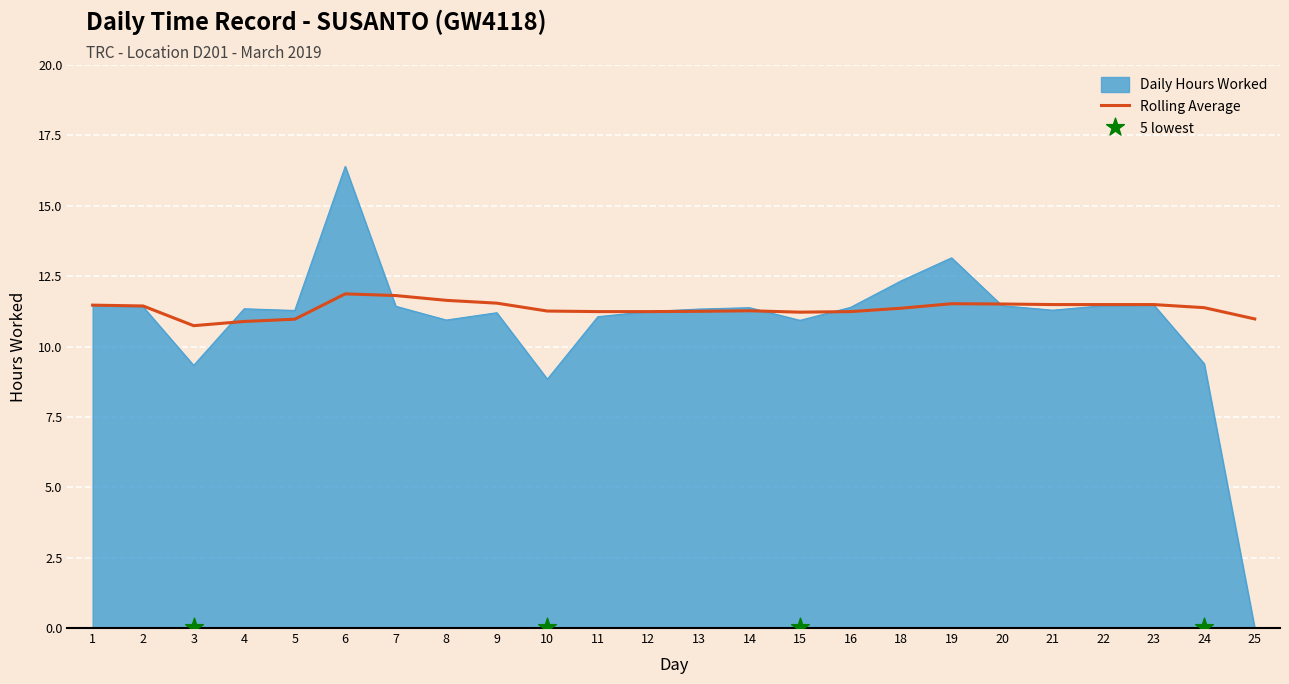

At which category is the sum across all series the highest?

6